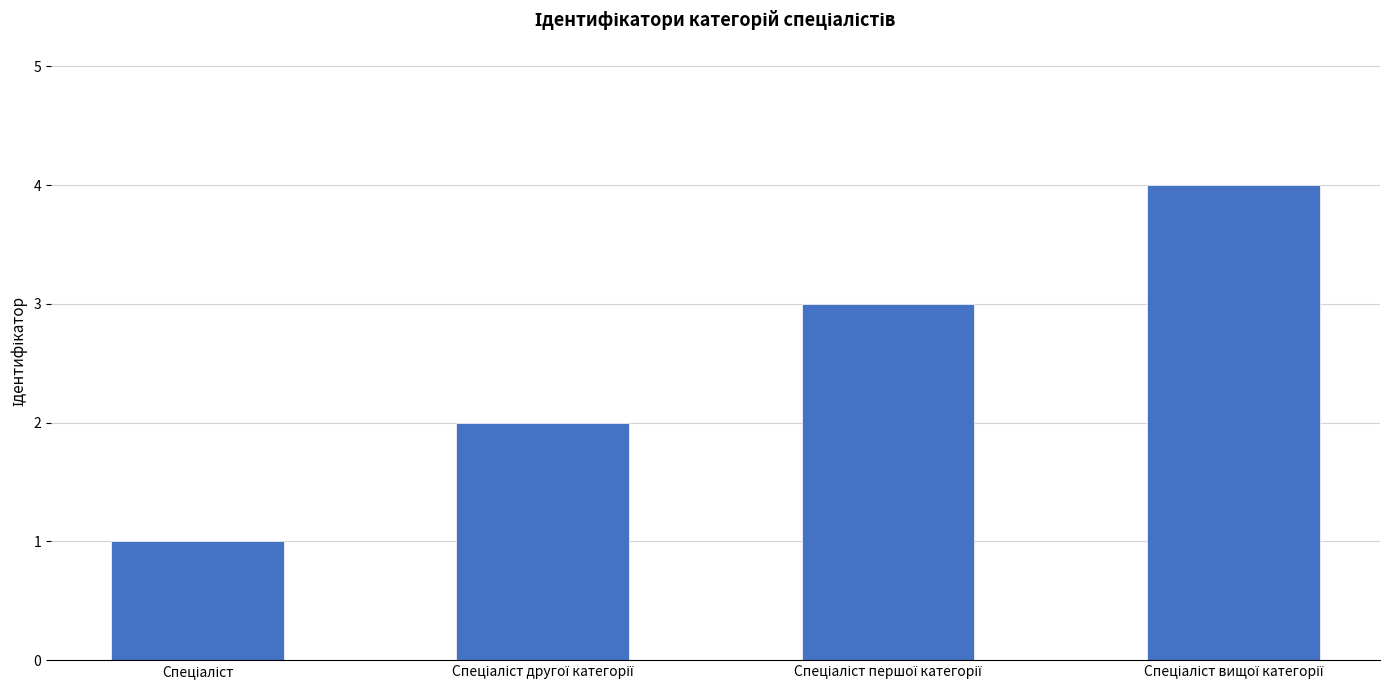

What is the greatest value displayed?

4